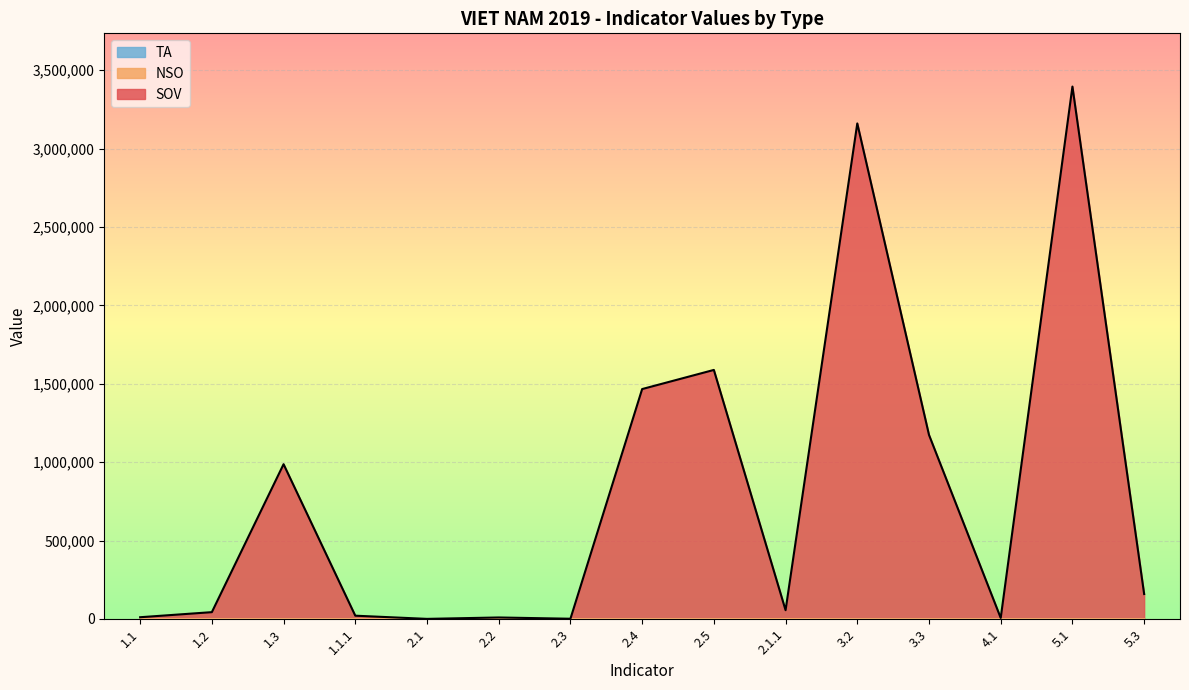

Where does the SOV series first go above 55535?

1.3